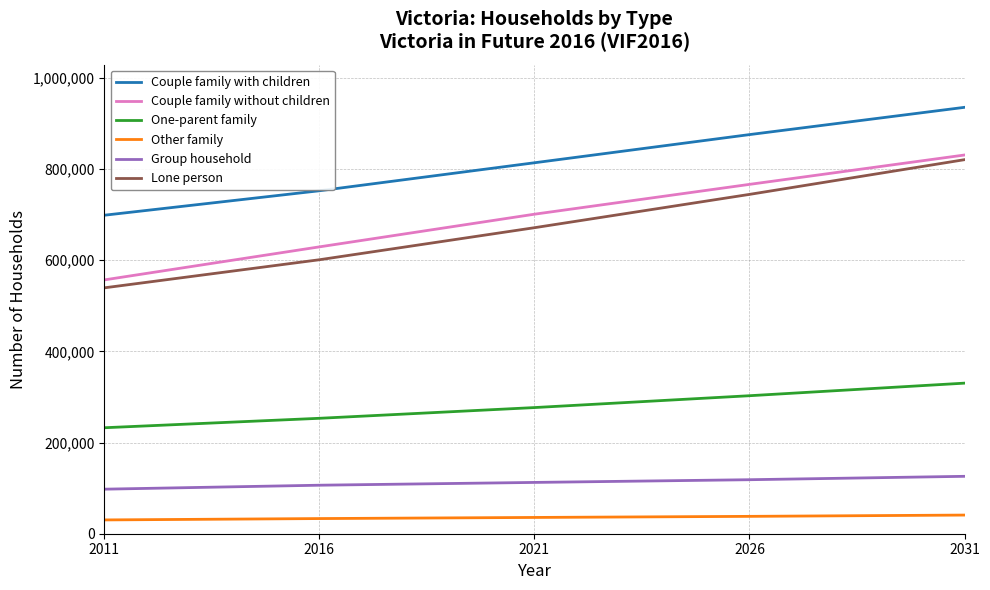

At which label does Lone person reach its peak?

2031